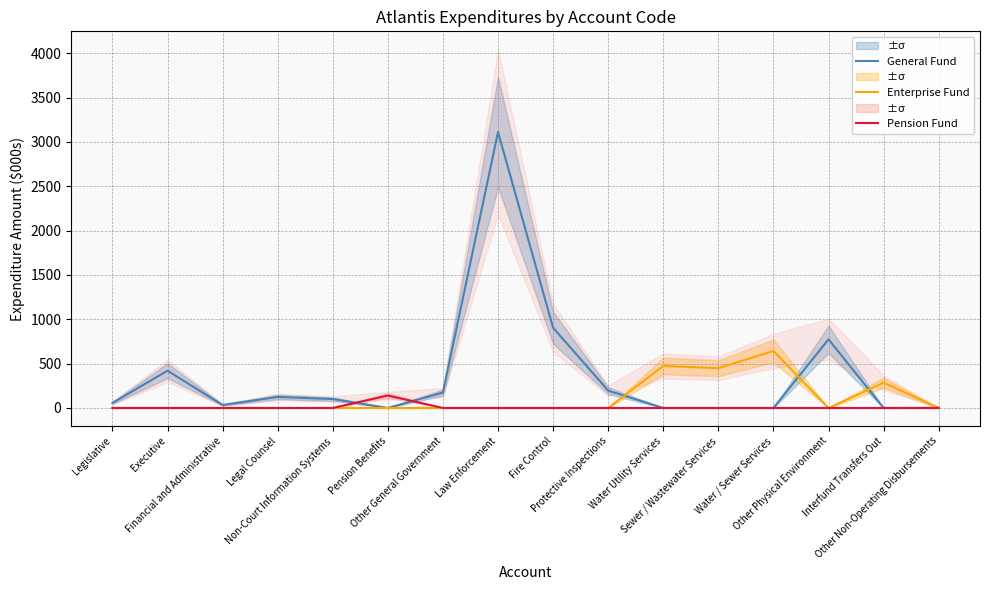

What is the label of the 4th point from the right?

Water / Sewer Services